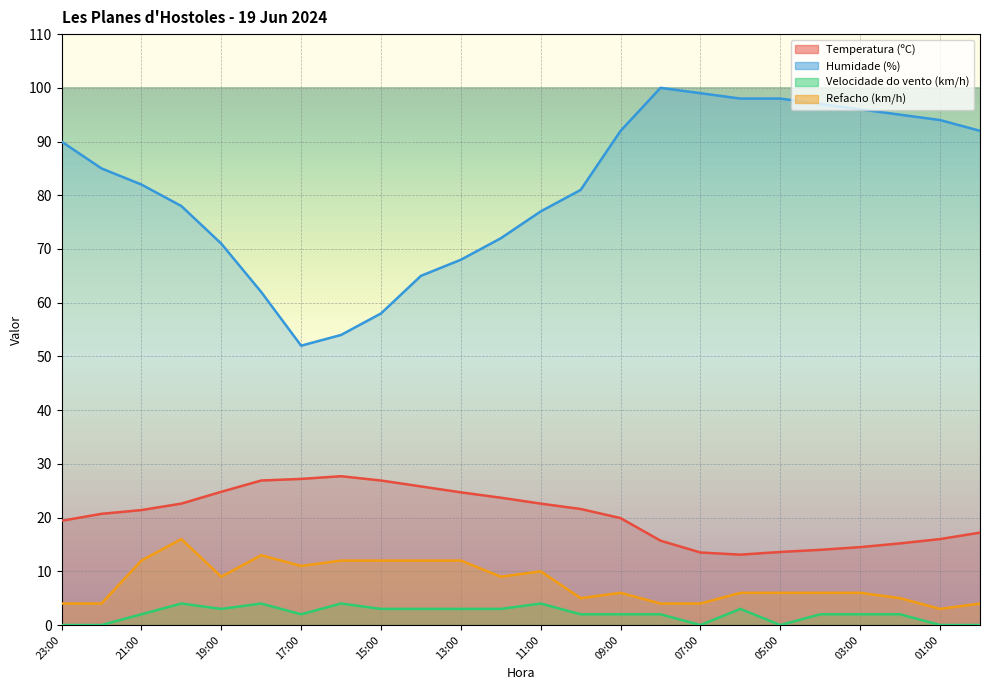

True or false: Humidade (%) has more than 2 points higher than both neighbors.

False